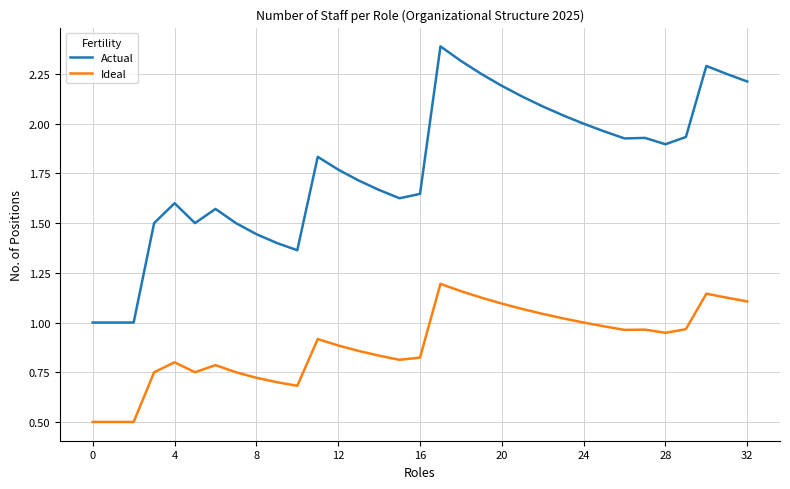

Which series has the largest total across all categories?

Actual